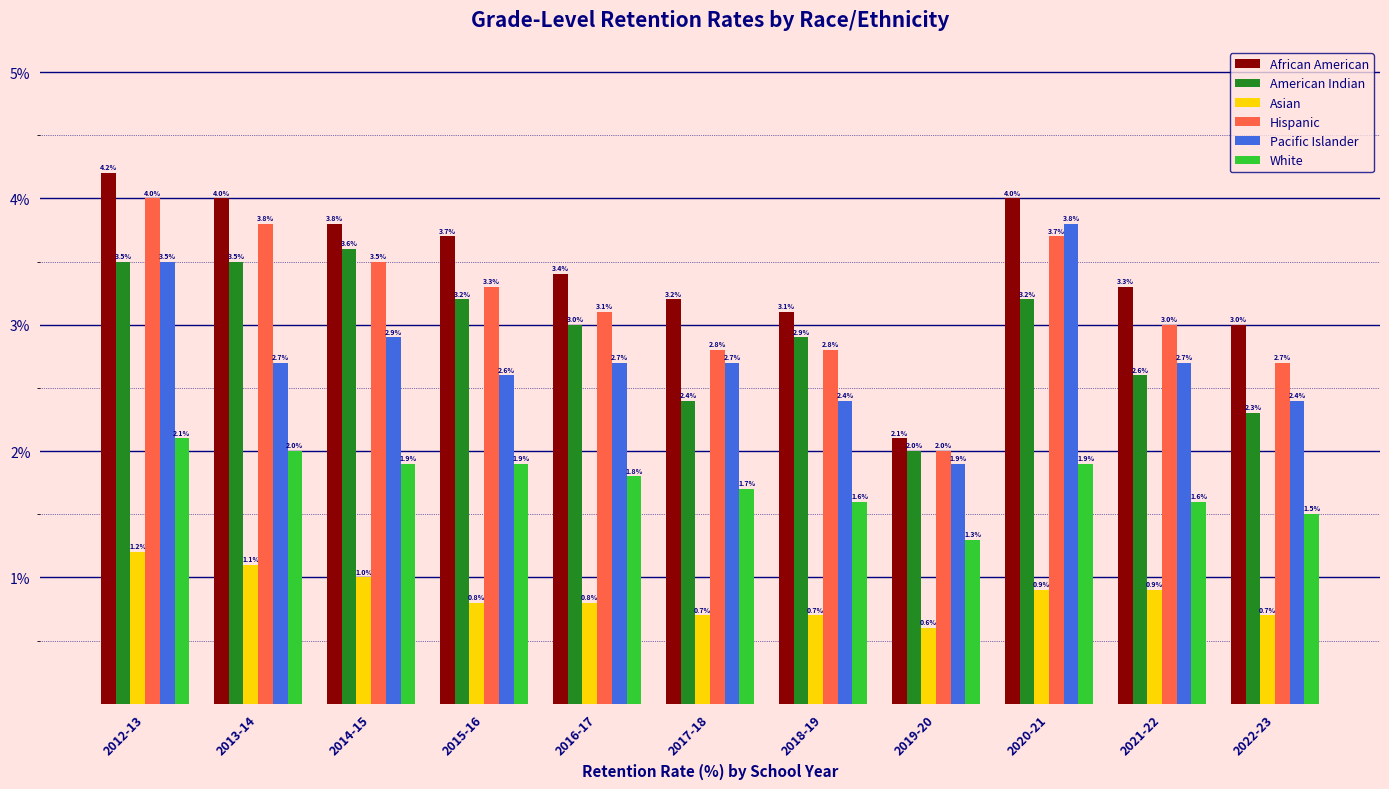

What is the spread (max minus min) of values at 2017-18?

2.5